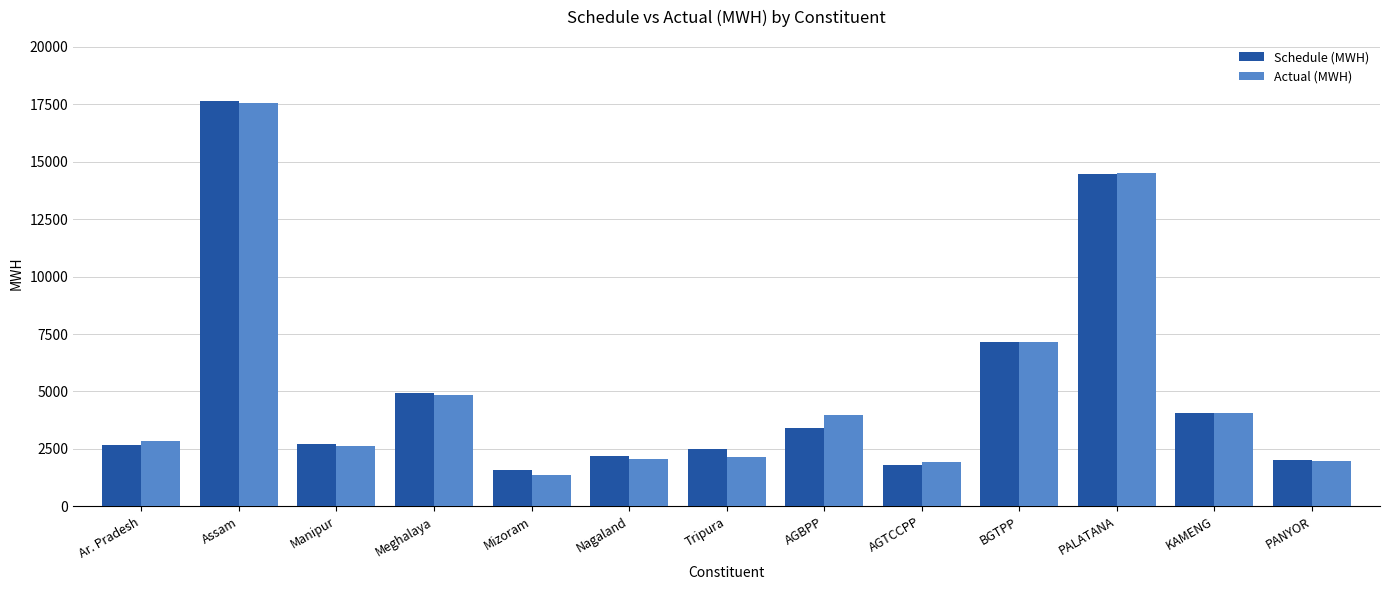

What is the total value across all series at PANYOR?

3995.7